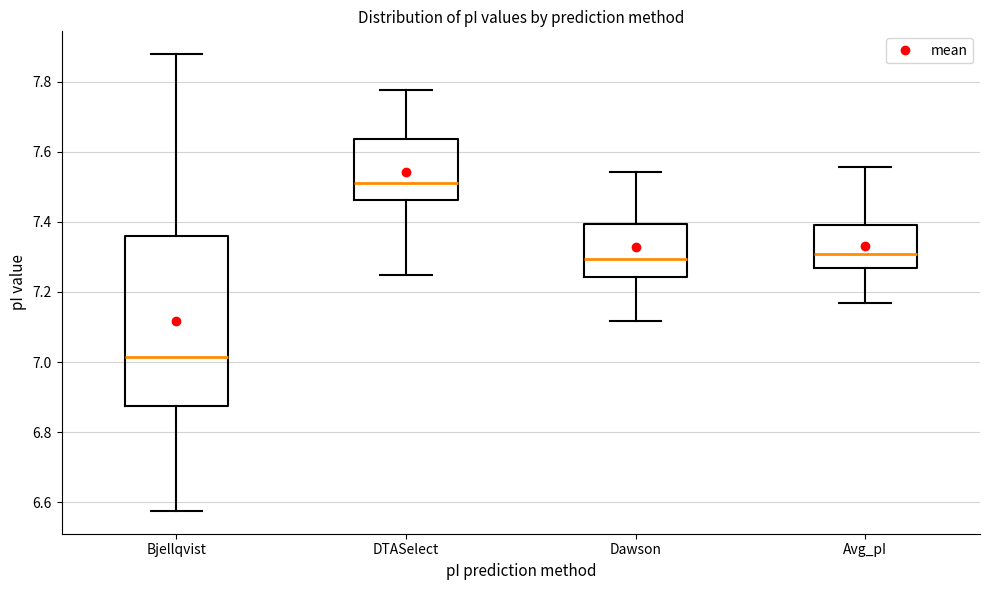

Reading left to right, transcribe this box plot: for each box, give where its median line is, the range the box spans, and where its two whiskers end, as read against the y-axis. The values are not printed on the chart, so give them approximately, as read against the axis.

Bjellqvist: median 7.02, box 6.88 to 7.36, whiskers 6.58 to 7.88
DTASelect: median 7.52, box 7.46 to 7.64, whiskers 7.24 to 7.78
Dawson: median 7.30, box 7.24 to 7.40, whiskers 7.12 to 7.54
Avg_pI: median 7.30, box 7.26 to 7.40, whiskers 7.16 to 7.56